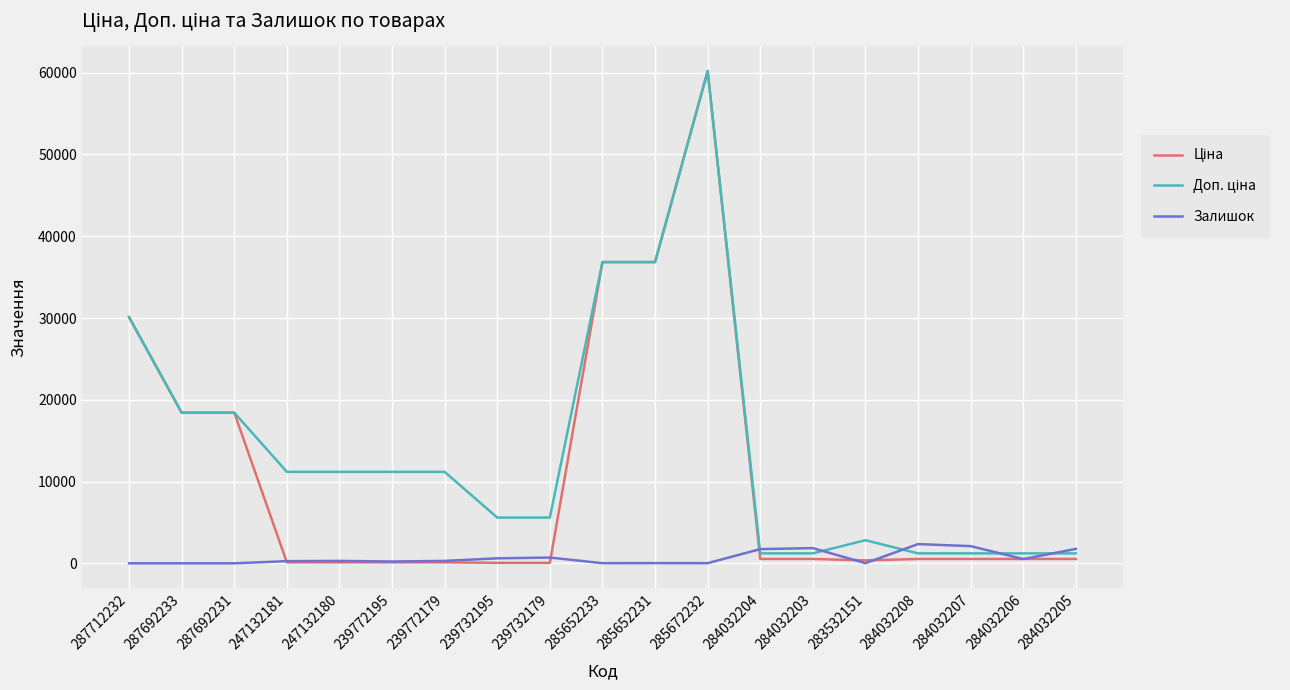

What is the total value across all series at 247132181?

11553.8